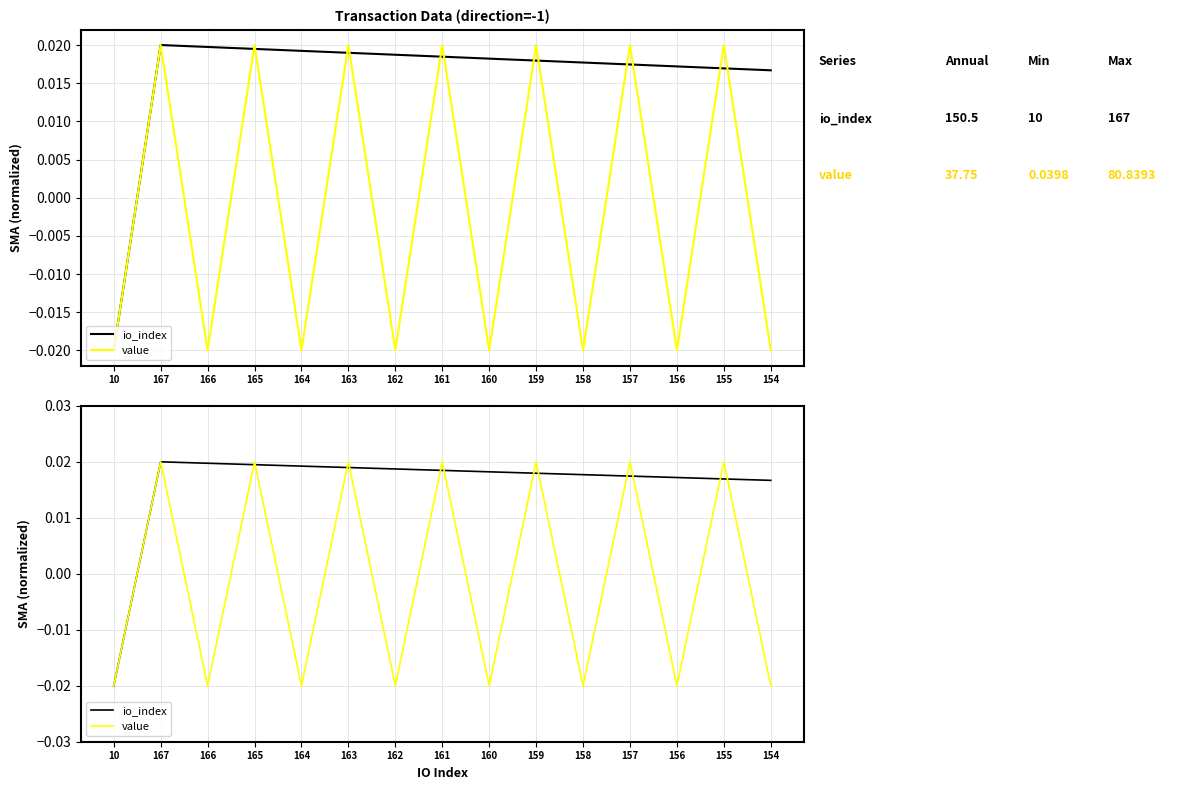

Which label corresponds to the smallest value in the chart?

10